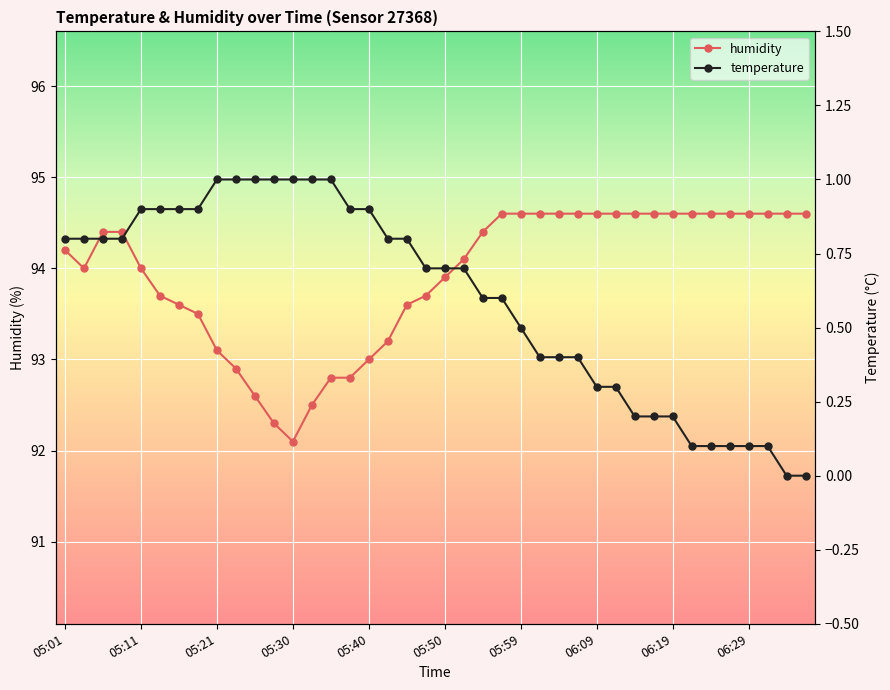

How many lines are shown in the chart?

2